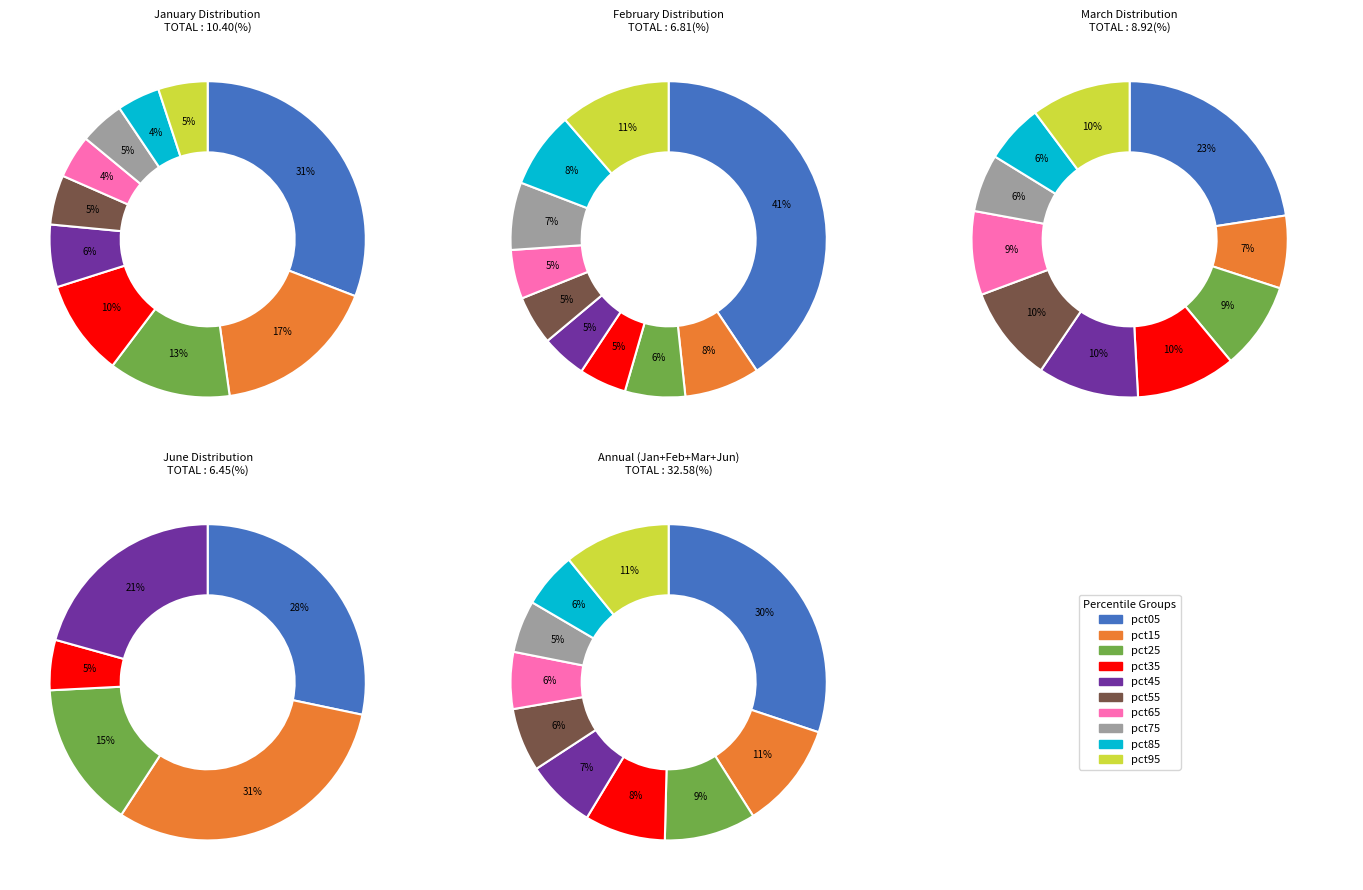

What percentage do 6 and 7 together represent?

9.0%